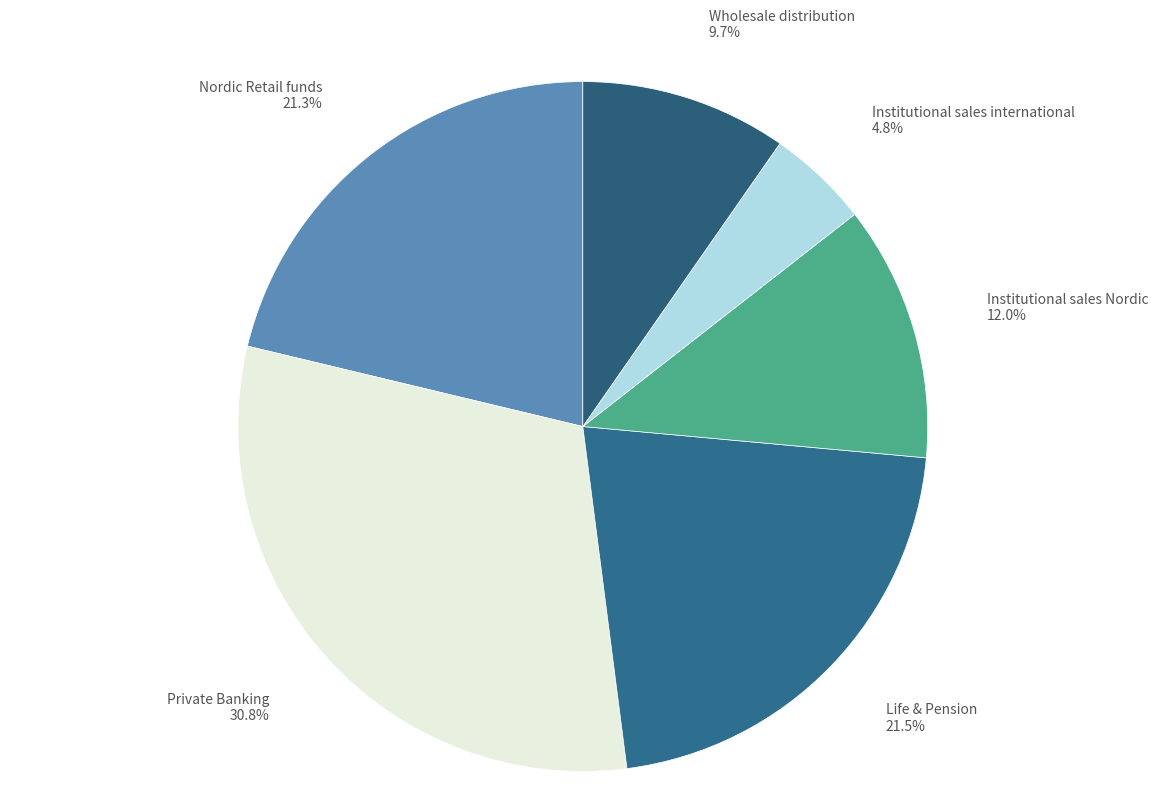

What percentage is the Wholesale distribution slice, to the nearest percent?

10%